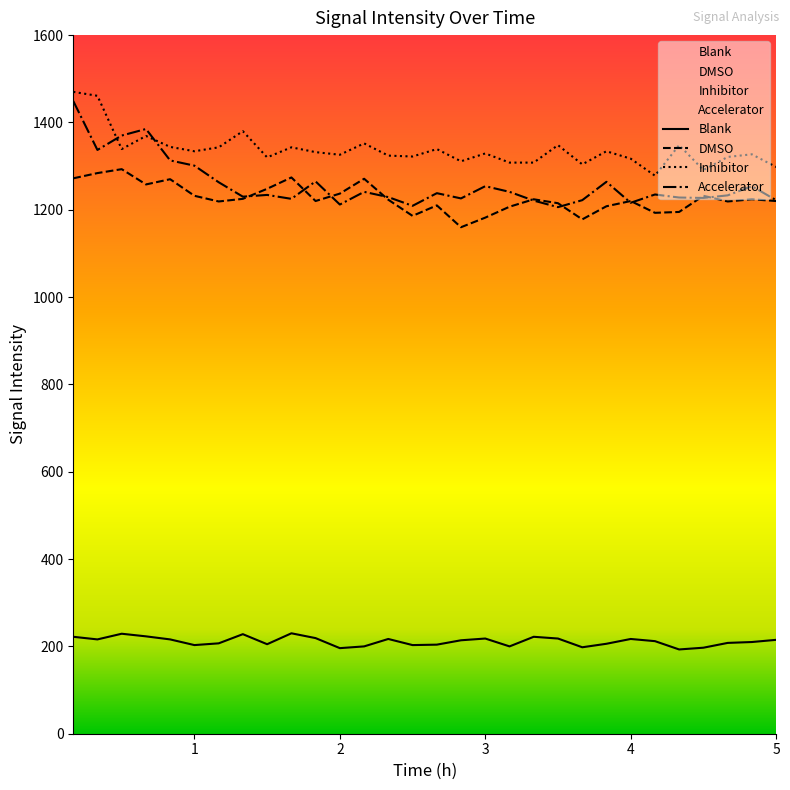

What is the difference between the second highest and second lowest values in the Blank series?

33